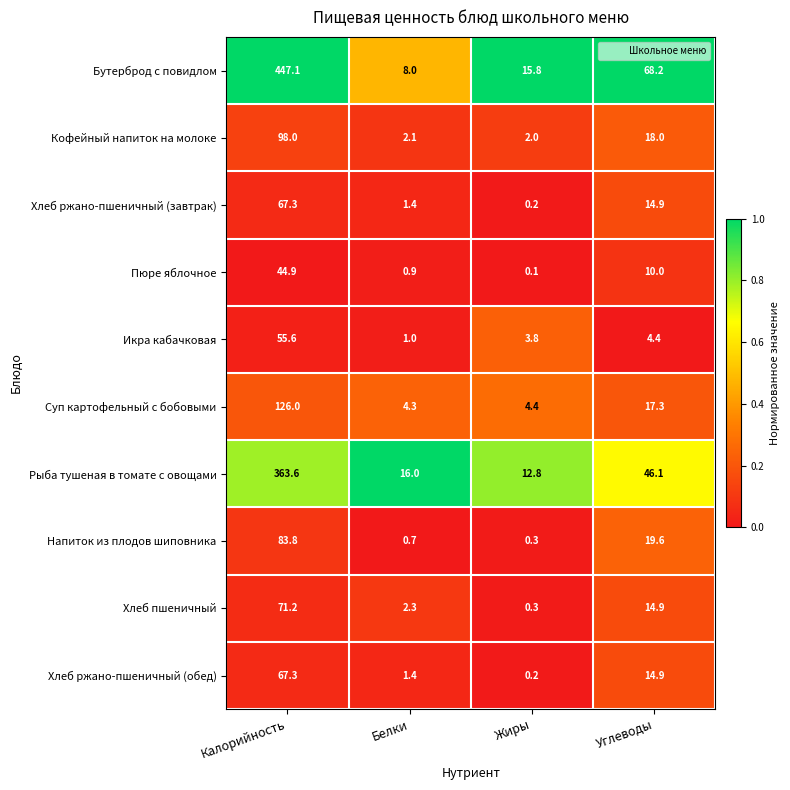

What is the minimum value for Хлеб пшеничный?

0.3